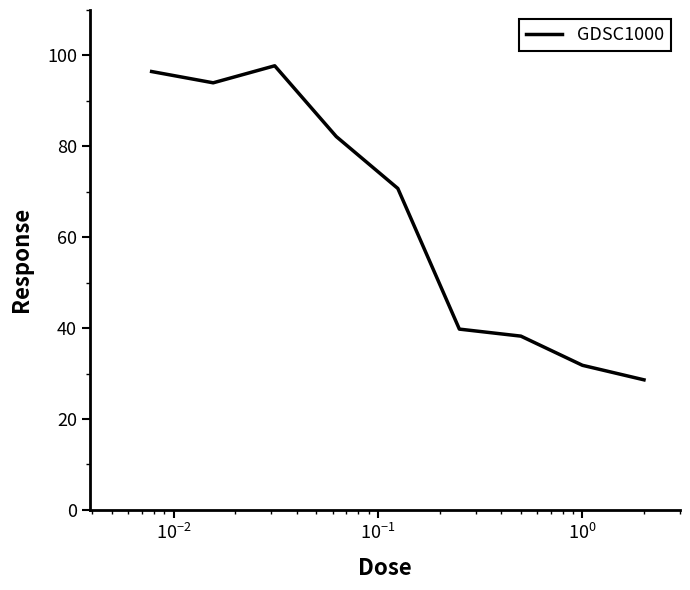

What is the maximum value shown in the chart?

97.7